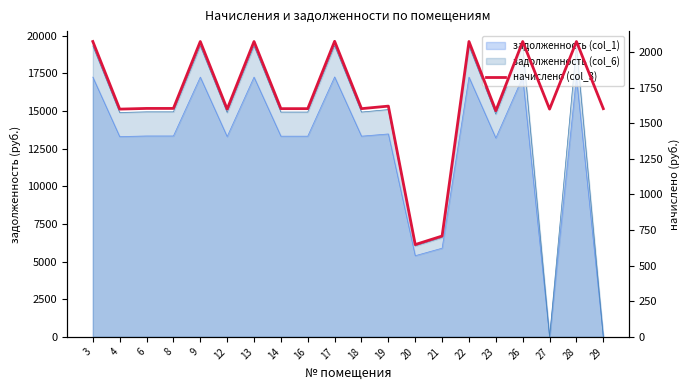

What is the difference between the maximum and minimum values?

1427.2